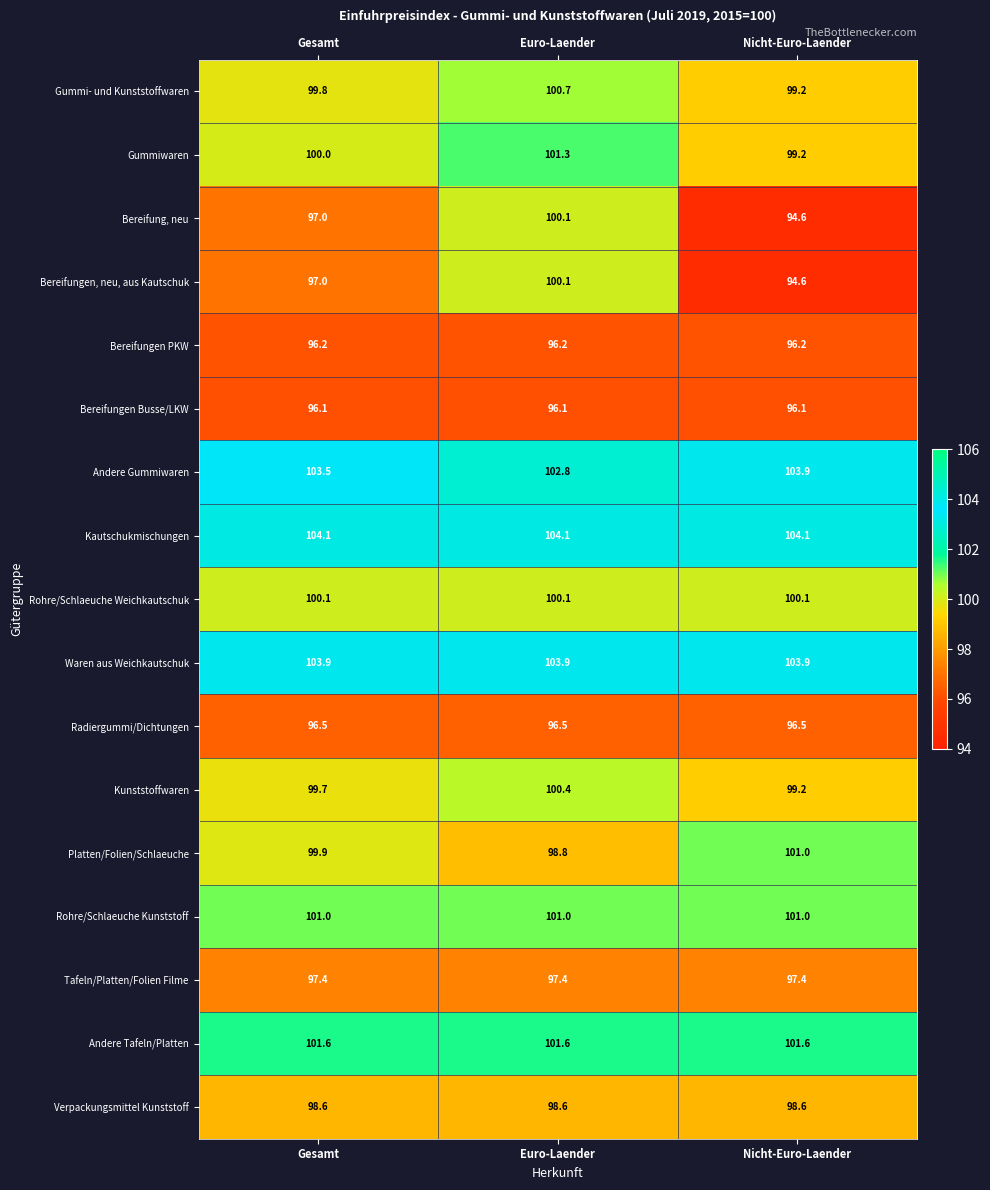

What is the difference between the highest and lowest values at Euro-Laender?

8.0